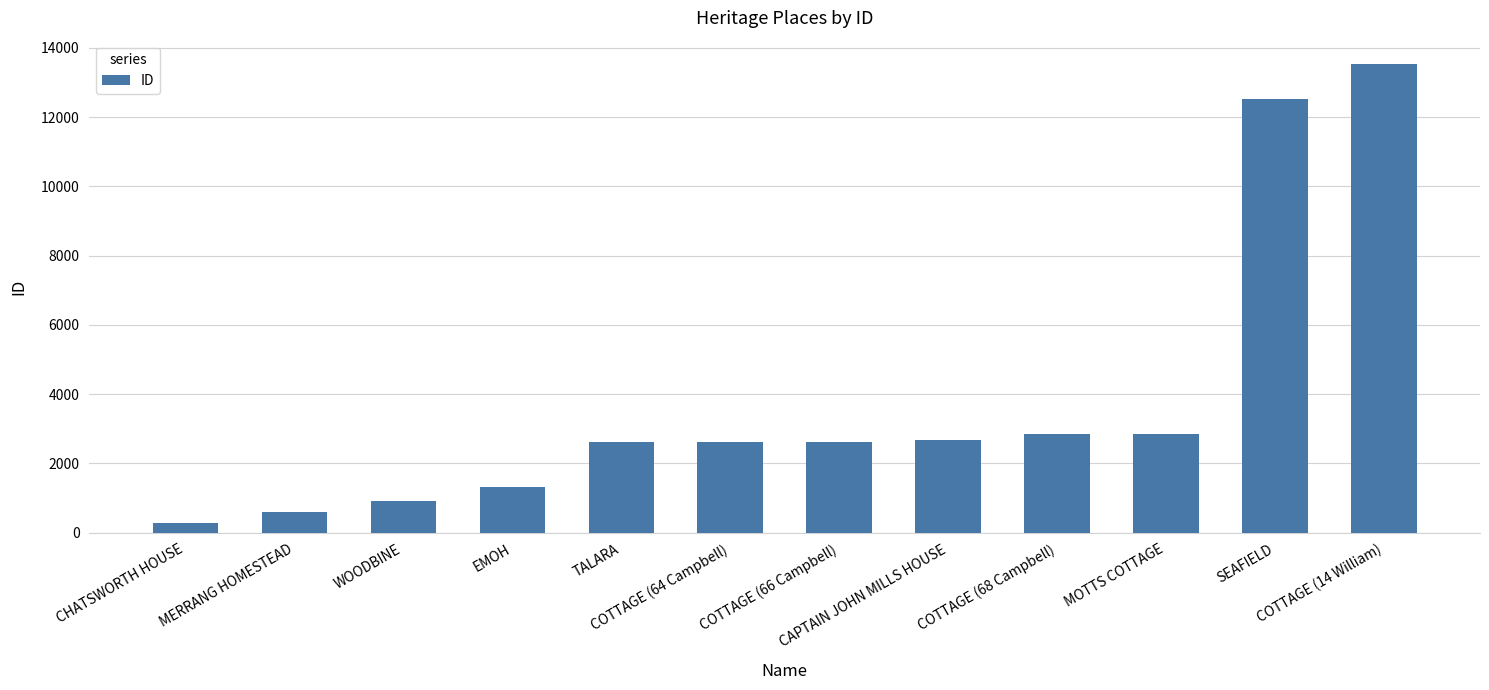

Does the chart contain any negative values?

No